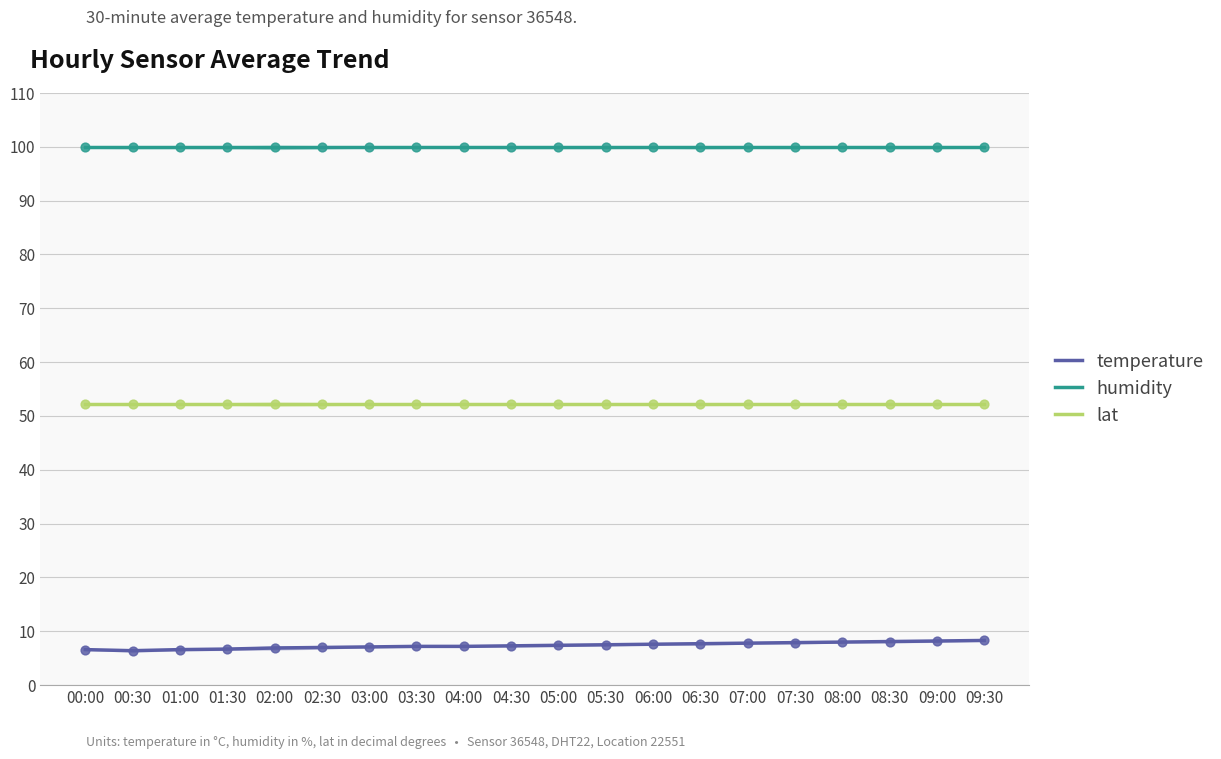

What are all the series names shown in the legend?

temperature, humidity, lat